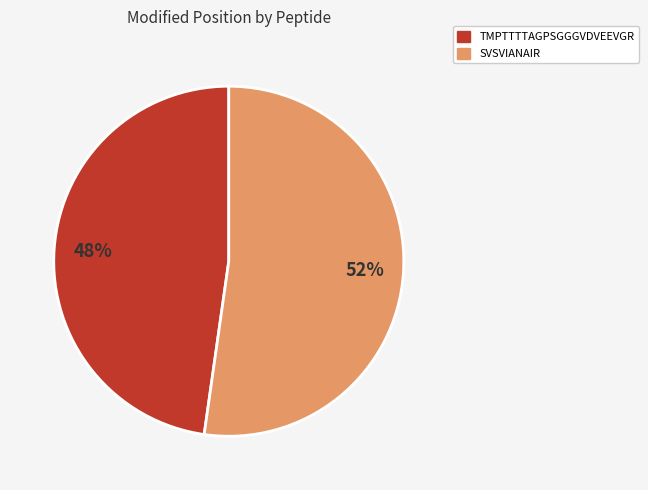

Which category has the biggest portion of the pie?

SVSVIANAIR